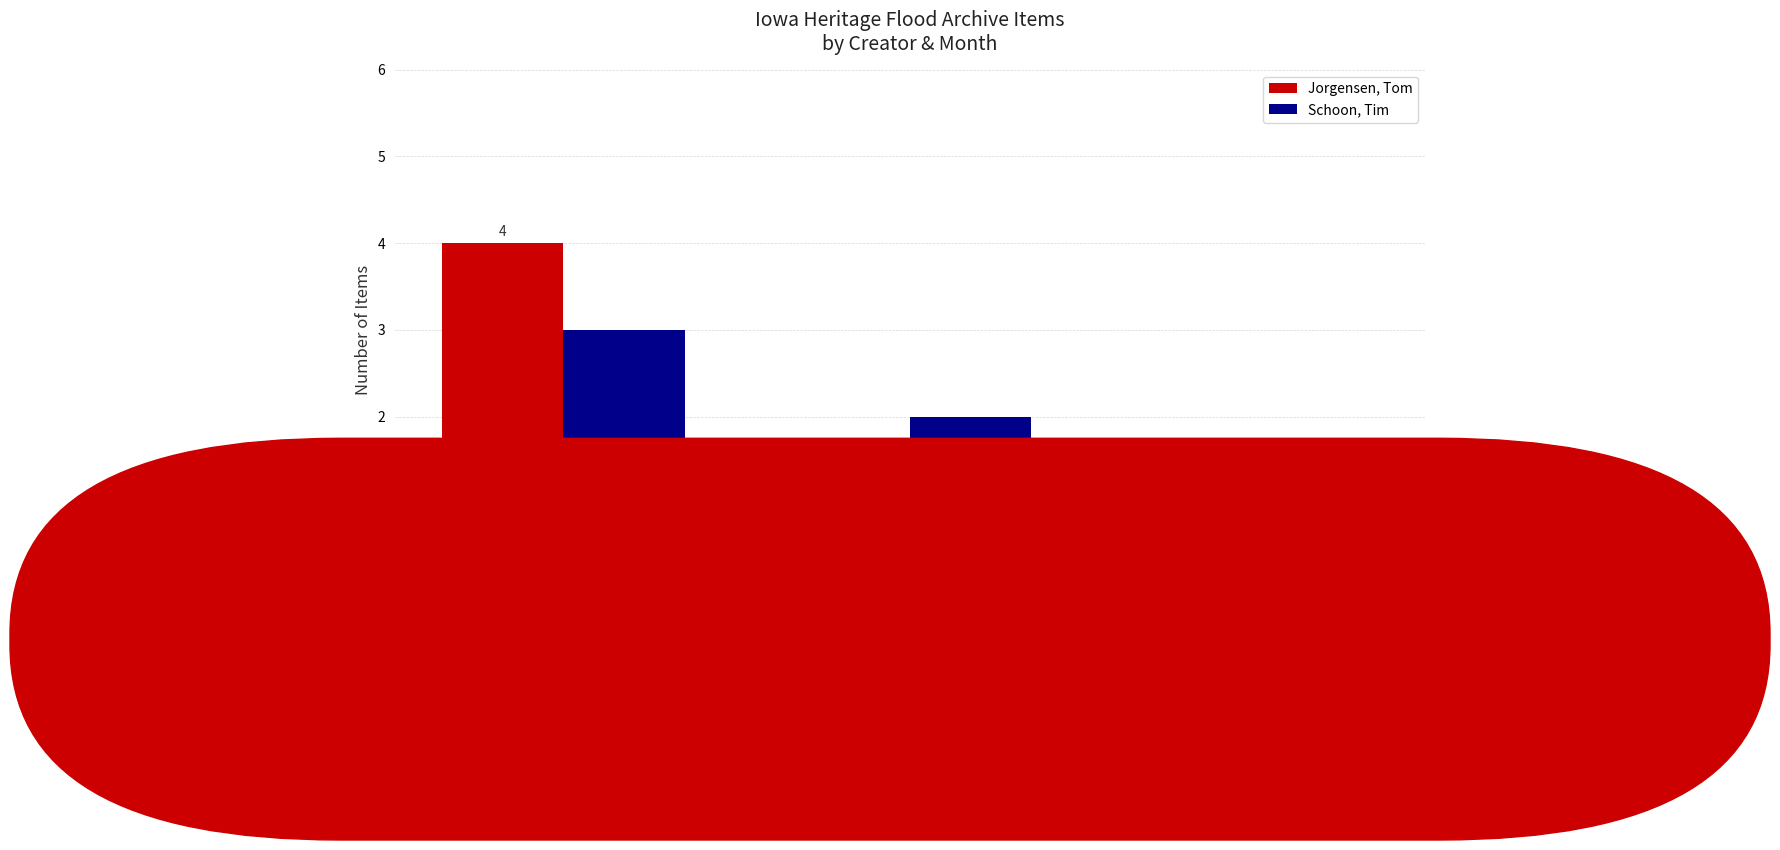

Are the bars horizontal?

No